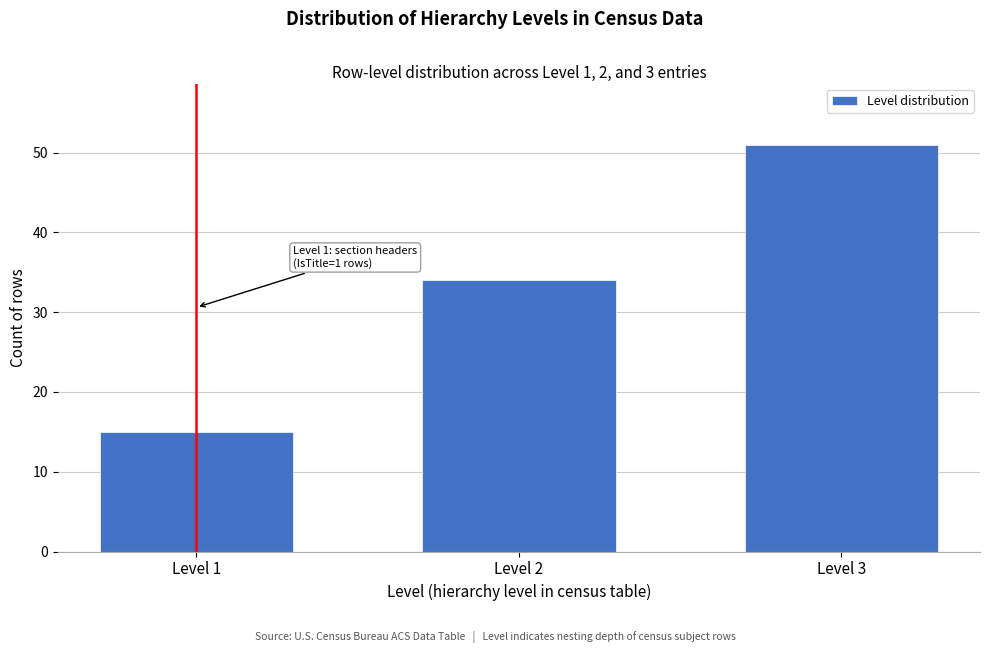

Reading right to left, transcribe all the data shown in this chart.

51	34	15